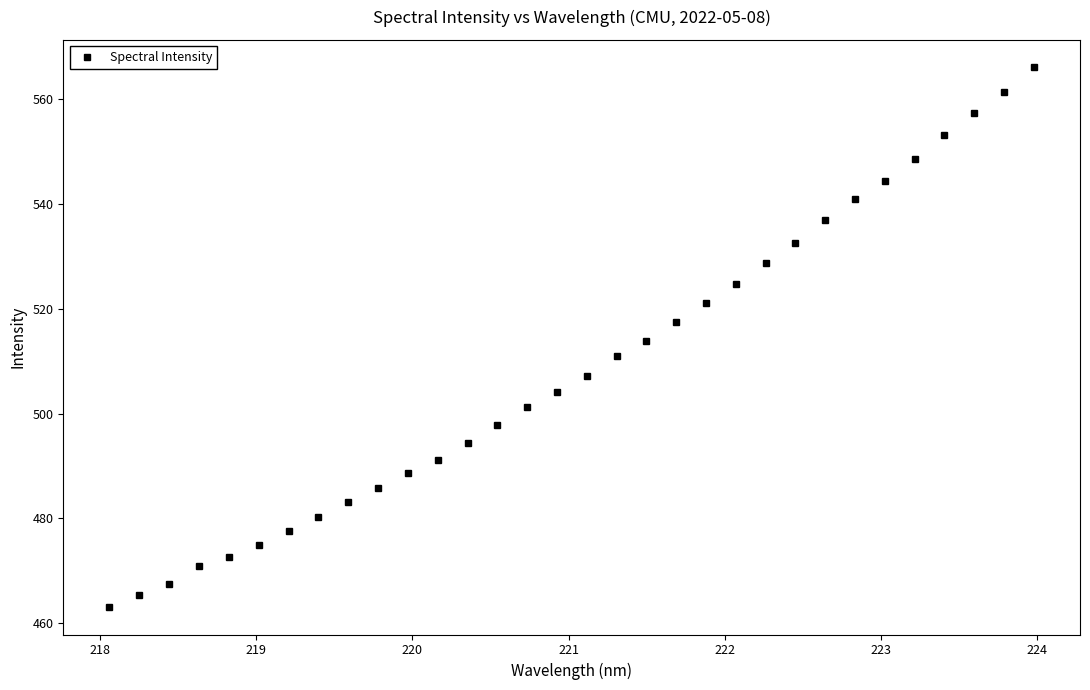

What is the smallest value displayed?

463.0